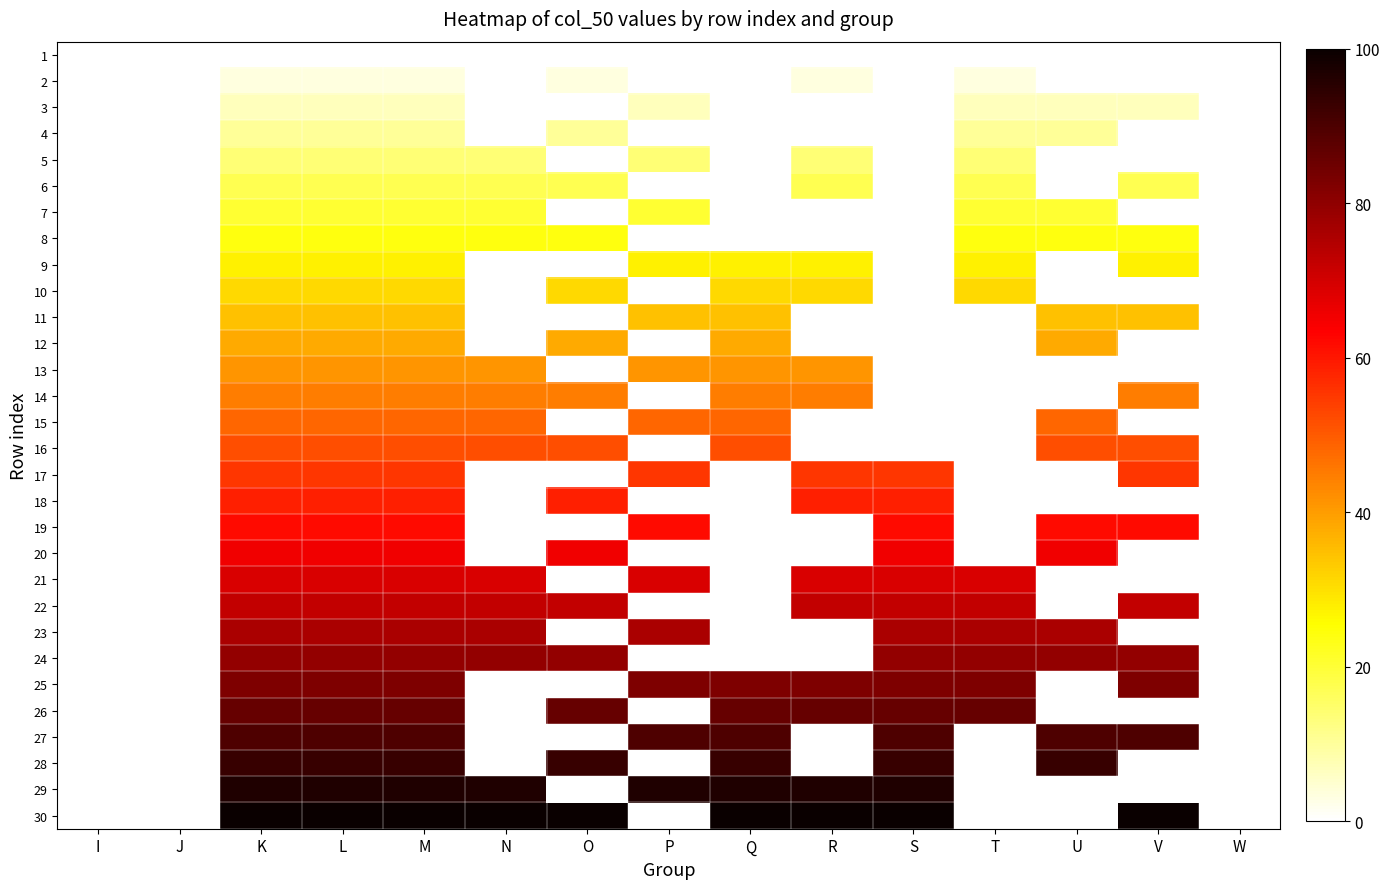

Reading left to right, what are all the values shown in this chart?

1: I=0.0	J=0.0	K=0.0	L=0.0	M=0.0	N=0.0	O=0.0	P=0.0	Q=0.0	R=0.0	S=0.0	T=0.0	U=0.0	V=0.0	W=0.0
2: I=0.0	J=0.0	K=3.4	L=3.4	M=3.4	N=0.0	O=3.4	P=0.0	Q=0.0	R=3.4	S=0.0	T=3.4	U=0.0	V=0.0	W=0.0
3: I=0.0	J=0.0	K=6.9	L=6.9	M=6.9	N=0.0	O=0.0	P=6.9	Q=0.0	R=0.0	S=0.0	T=6.9	U=6.9	V=6.9	W=0.0
4: I=0.0	J=0.0	K=10.3	L=10.3	M=10.3	N=0.0	O=10.3	P=0.0	Q=0.0	R=0.0	S=0.0	T=10.3	U=10.3	V=0.0	W=0.0
5: I=0.0	J=0.0	K=13.8	L=13.8	M=13.8	N=13.8	O=0.0	P=13.8	Q=0.0	R=13.8	S=0.0	T=13.8	U=0.0	V=0.0	W=0.0
6: I=0.0	J=0.0	K=17.2	L=17.2	M=17.2	N=17.2	O=17.2	P=0.0	Q=0.0	R=17.2	S=0.0	T=17.2	U=0.0	V=17.2	W=0.0
7: I=0.0	J=0.0	K=20.7	L=20.7	M=20.7	N=20.7	O=0.0	P=20.7	Q=0.0	R=0.0	S=0.0	T=20.7	U=20.7	V=0.0	W=0.0
8: I=0.0	J=0.0	K=24.1	L=24.1	M=24.1	N=24.1	O=24.1	P=0.0	Q=0.0	R=0.0	S=0.0	T=24.1	U=24.1	V=24.1	W=0.0
9: I=0.0	J=0.0	K=27.6	L=27.6	M=27.6	N=0.0	O=0.0	P=27.6	Q=27.6	R=27.6	S=0.0	T=27.6	U=0.0	V=27.6	W=0.0
10: I=0.0	J=0.0	K=31.0	L=31.0	M=31.0	N=0.0	O=31.0	P=0.0	Q=31.0	R=31.0	S=0.0	T=31.0	U=0.0	V=0.0	W=0.0
11: I=0.0	J=0.0	K=34.5	L=34.5	M=34.5	N=0.0	O=0.0	P=34.5	Q=34.5	R=0.0	S=0.0	T=0.0	U=34.5	V=34.5	W=0.0
12: I=0.0	J=0.0	K=37.9	L=37.9	M=37.9	N=0.0	O=37.9	P=0.0	Q=37.9	R=0.0	S=0.0	T=0.0	U=37.9	V=0.0	W=0.0
13: I=0.0	J=0.0	K=41.4	L=41.4	M=41.4	N=41.4	O=0.0	P=41.4	Q=41.4	R=41.4	S=0.0	T=0.0	U=0.0	V=0.0	W=0.0
14: I=0.0	J=0.0	K=44.8	L=44.8	M=44.8	N=44.8	O=44.8	P=0.0	Q=44.8	R=44.8	S=0.0	T=0.0	U=0.0	V=44.8	W=0.0
15: I=0.0	J=0.0	K=48.3	L=48.3	M=48.3	N=48.3	O=0.0	P=48.3	Q=48.3	R=0.0	S=0.0	T=0.0	U=48.3	V=0.0	W=0.0
16: I=0.0	J=0.0	K=51.7	L=51.7	M=51.7	N=51.7	O=51.7	P=0.0	Q=51.7	R=0.0	S=0.0	T=0.0	U=51.7	V=51.7	W=0.0
17: I=0.0	J=0.0	K=55.2	L=55.2	M=55.2	N=0.0	O=0.0	P=55.2	Q=0.0	R=55.2	S=55.2	T=0.0	U=0.0	V=55.2	W=0.0
18: I=0.0	J=0.0	K=58.6	L=58.6	M=58.6	N=0.0	O=58.6	P=0.0	Q=0.0	R=58.6	S=58.6	T=0.0	U=0.0	V=0.0	W=0.0
19: I=0.0	J=0.0	K=62.1	L=62.1	M=62.1	N=0.0	O=0.0	P=62.1	Q=0.0	R=0.0	S=62.1	T=0.0	U=62.1	V=62.1	W=0.0
20: I=0.0	J=0.0	K=65.5	L=65.5	M=65.5	N=0.0	O=65.5	P=0.0	Q=0.0	R=0.0	S=65.5	T=0.0	U=65.5	V=0.0	W=0.0
21: I=0.0	J=0.0	K=69.0	L=69.0	M=69.0	N=69.0	O=0.0	P=69.0	Q=0.0	R=69.0	S=69.0	T=69.0	U=0.0	V=0.0	W=0.0
22: I=0.0	J=0.0	K=72.4	L=72.4	M=72.4	N=72.4	O=72.4	P=0.0	Q=0.0	R=72.4	S=72.4	T=72.4	U=0.0	V=72.4	W=0.0
23: I=0.0	J=0.0	K=75.9	L=75.9	M=75.9	N=75.9	O=0.0	P=75.9	Q=0.0	R=0.0	S=75.9	T=75.9	U=75.9	V=0.0	W=0.0
24: I=0.0	J=0.0	K=79.3	L=79.3	M=79.3	N=79.3	O=79.3	P=0.0	Q=0.0	R=0.0	S=79.3	T=79.3	U=79.3	V=79.3	W=0.0
25: I=0.0	J=0.0	K=82.8	L=82.8	M=82.8	N=0.0	O=0.0	P=82.8	Q=82.8	R=82.8	S=82.8	T=82.8	U=0.0	V=82.8	W=0.0
26: I=0.0	J=0.0	K=86.2	L=86.2	M=86.2	N=0.0	O=86.2	P=0.0	Q=86.2	R=86.2	S=86.2	T=86.2	U=0.0	V=0.0	W=0.0
27: I=0.0	J=0.0	K=89.7	L=89.7	M=89.7	N=0.0	O=0.0	P=89.7	Q=89.7	R=0.0	S=89.7	T=0.0	U=89.7	V=89.7	W=0.0
28: I=0.0	J=0.0	K=93.1	L=93.1	M=93.1	N=0.0	O=93.1	P=0.0	Q=93.1	R=0.0	S=93.1	T=0.0	U=93.1	V=0.0	W=0.0
29: I=0.0	J=0.0	K=96.6	L=96.6	M=96.6	N=96.6	O=0.0	P=96.6	Q=96.6	R=96.6	S=96.6	T=0.0	U=0.0	V=0.0	W=0.0
30: I=0.0	J=0.0	K=100.0	L=100.0	M=100.0	N=100.0	O=100.0	P=0.0	Q=100.0	R=100.0	S=100.0	T=0.0	U=0.0	V=100.0	W=0.0